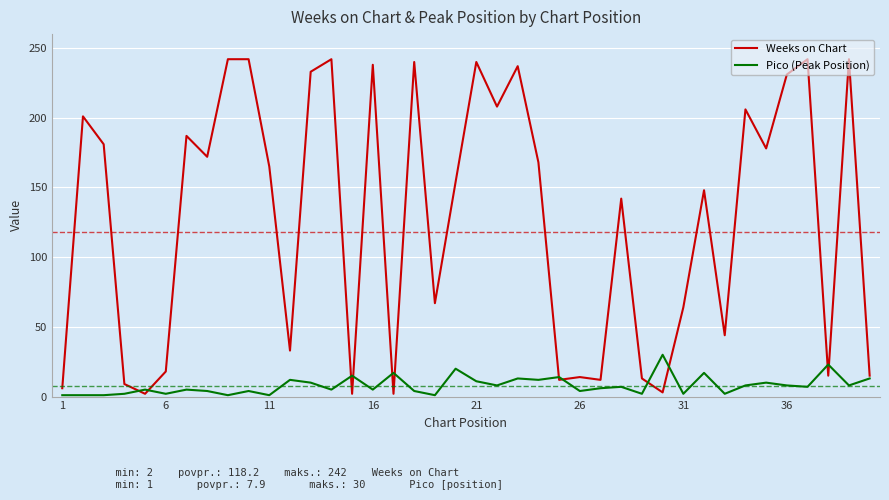

Which series has the largest range (max minus min)?

Weeks on Chart